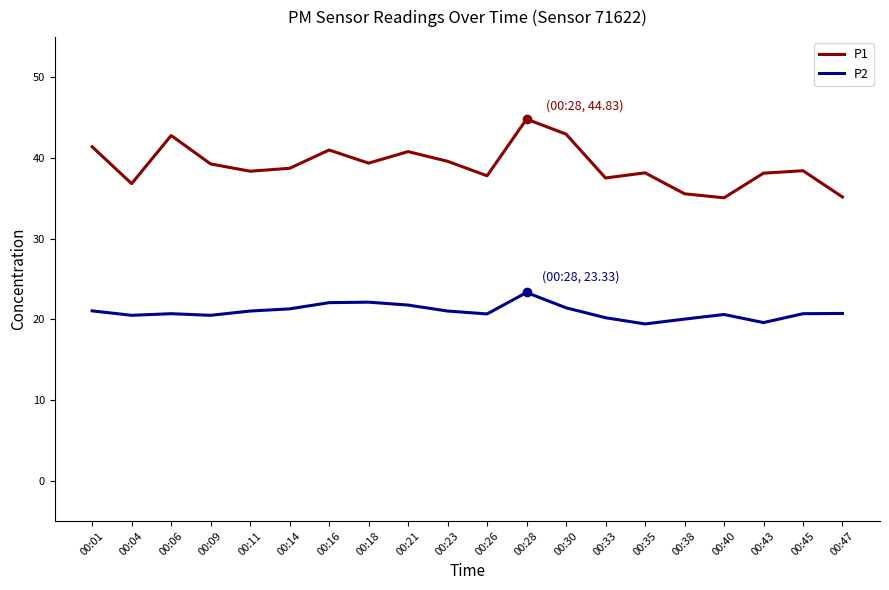

At how many categories does at least one series exceed 25?

20